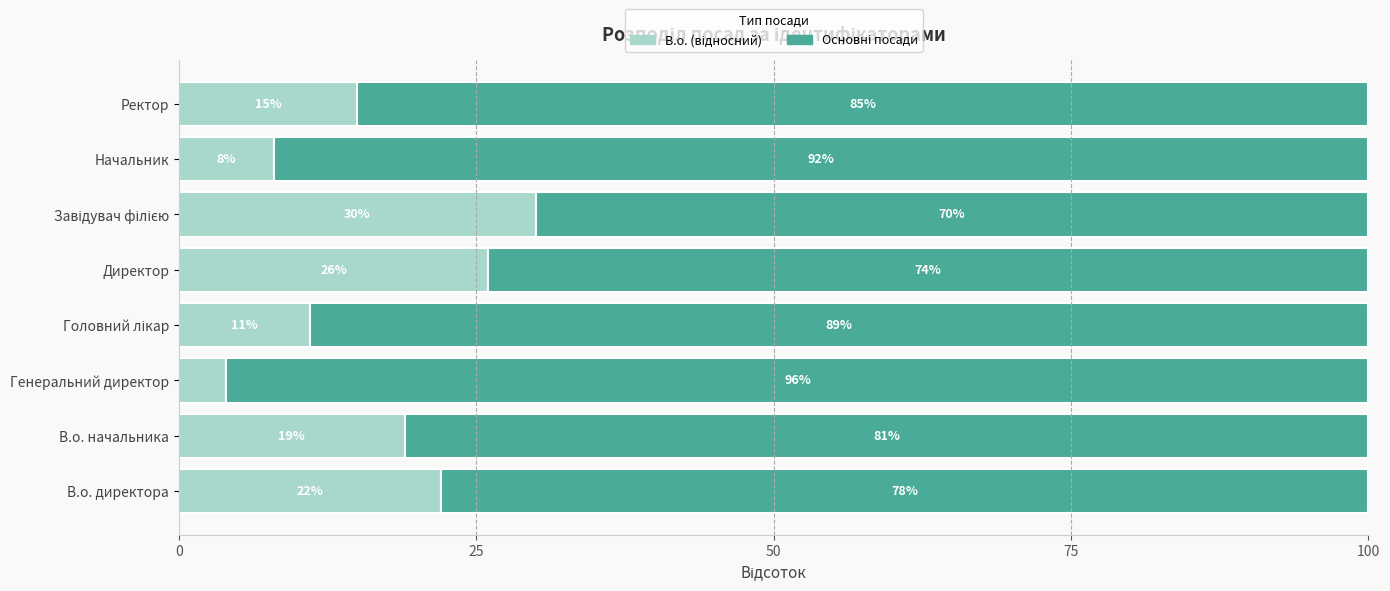

What is the total value across all series at Начальник?

100